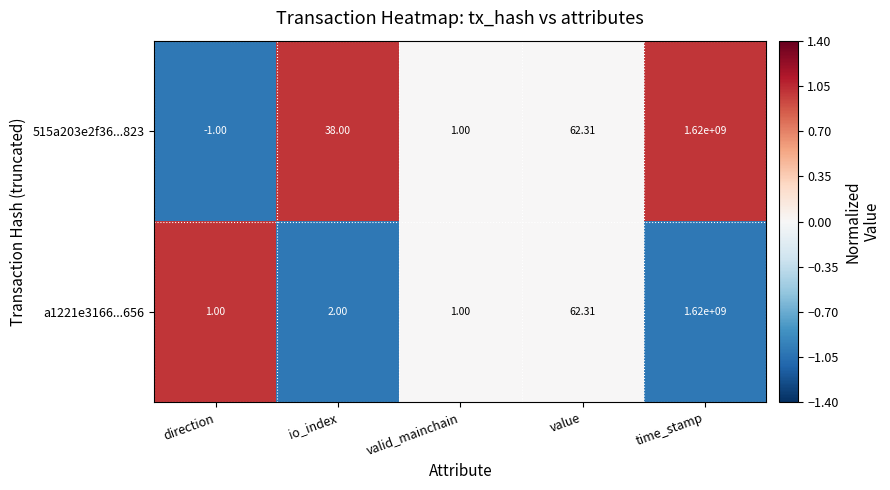

Which category has the highest value across all series?

time_stamp